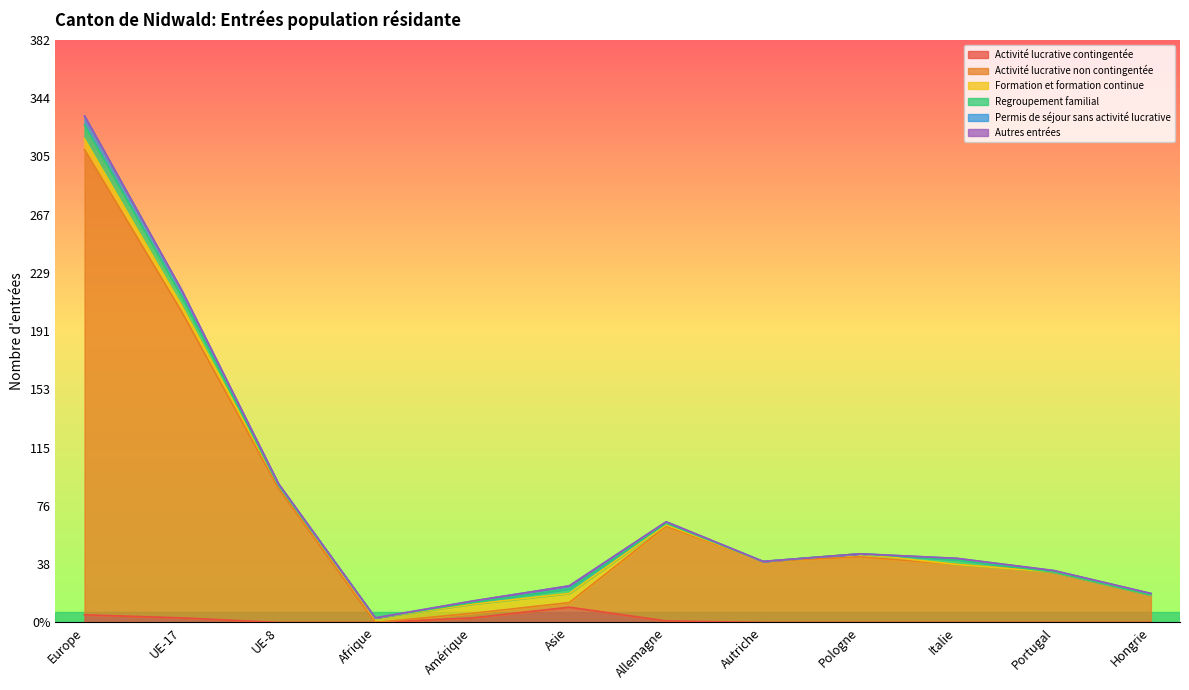

Which series has the largest range (max minus min)?

Activité lucrative non contingentée